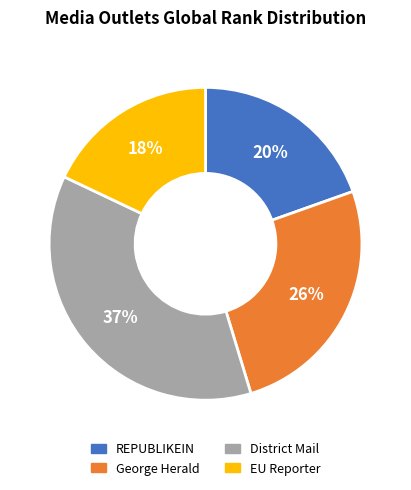

Between District Mail and REPUBLIKEIN, which is larger?

District Mail